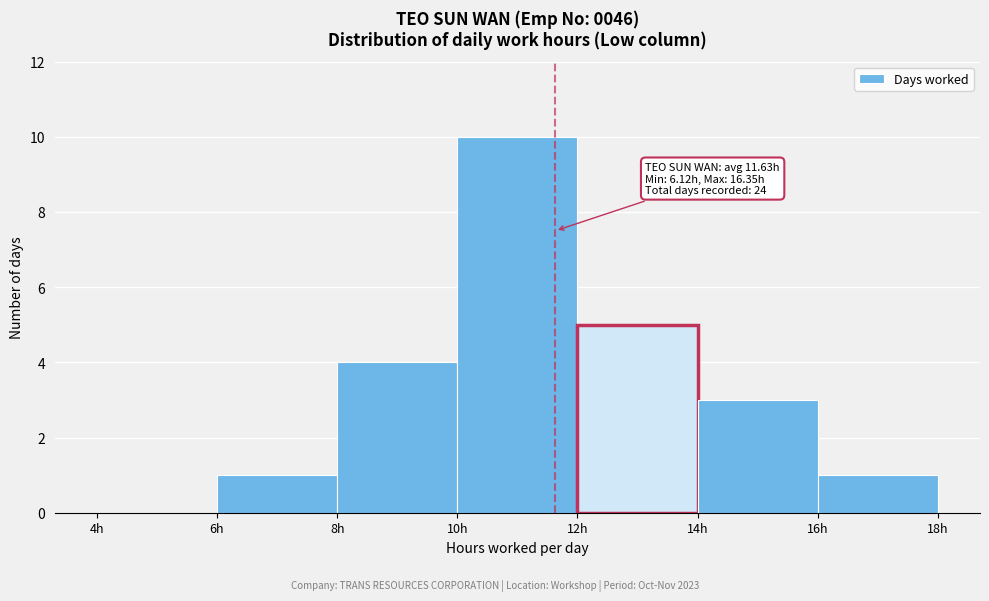

Over which range of the x-axis is the bar tallest?

10 to 12